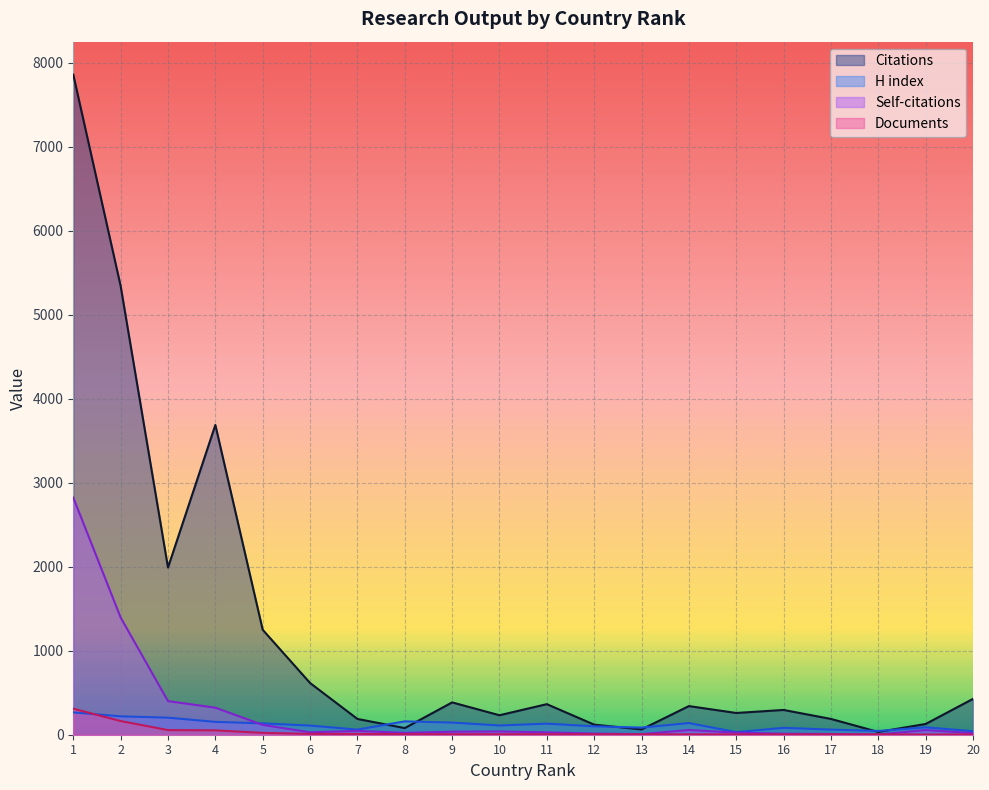

At which label does H index reach its minimum?

15